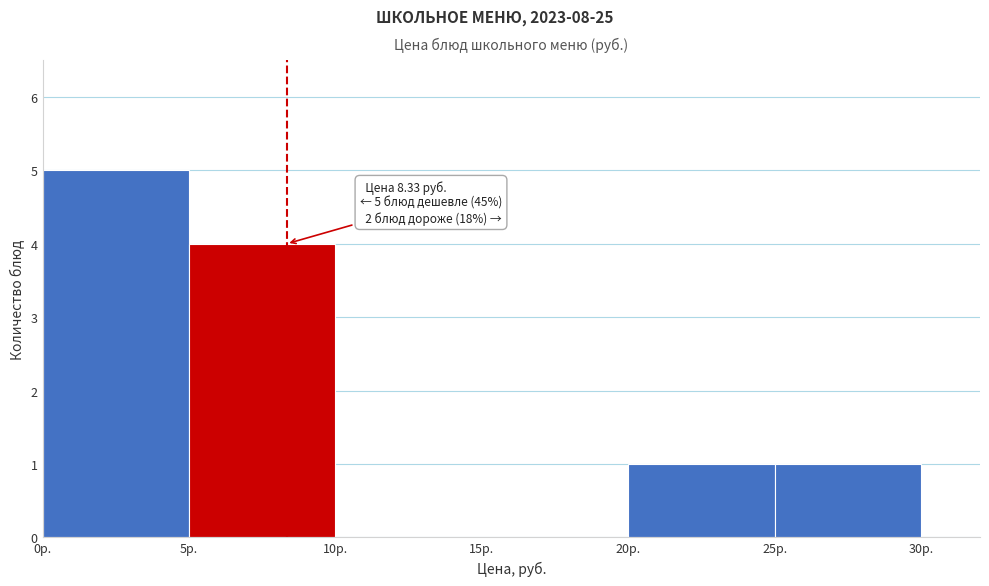

Over which range of the x-axis is the bar tallest?

0 to 5